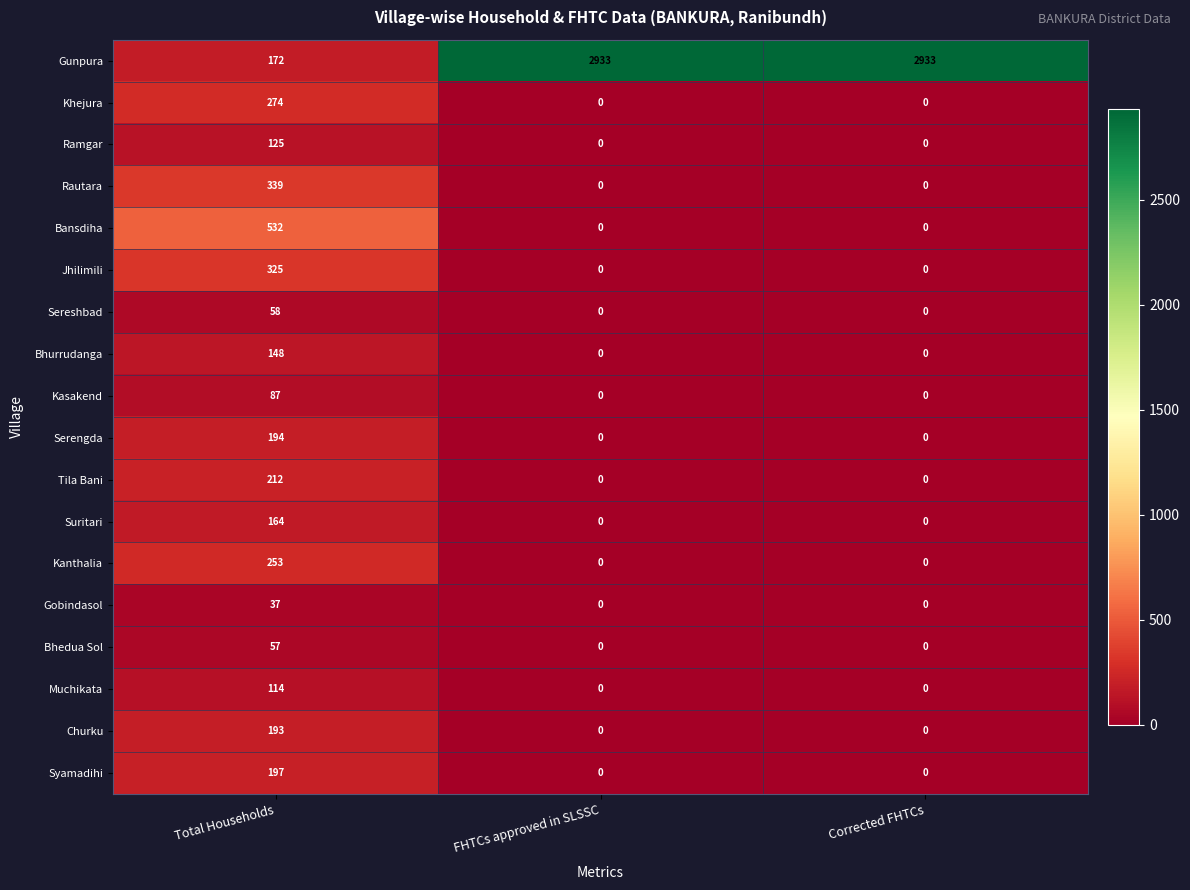

The Kanthalia series shows 433 at Total Households. True or false?

False